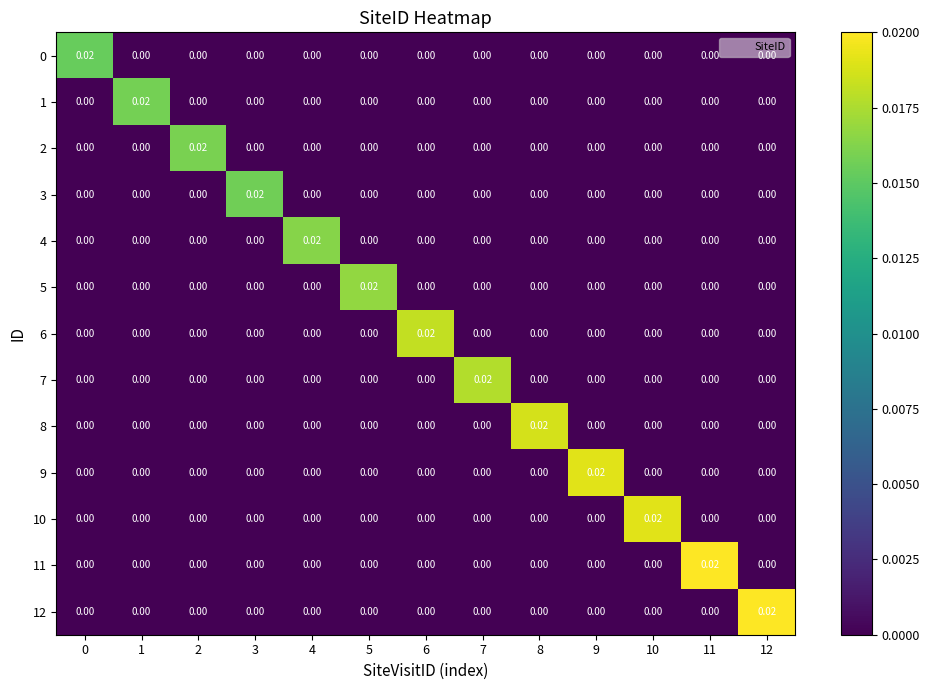

Count the number of data series in this chart.

13